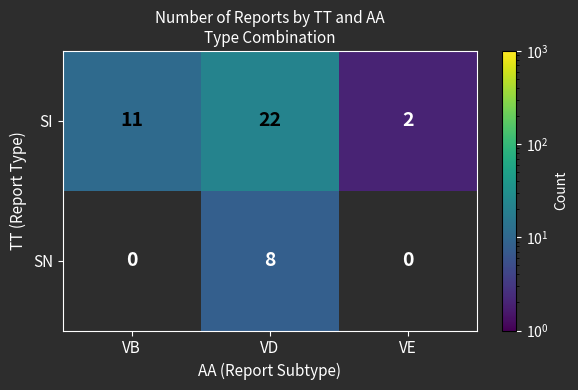

What is the difference between the maximum and minimum values in the SI series?

20